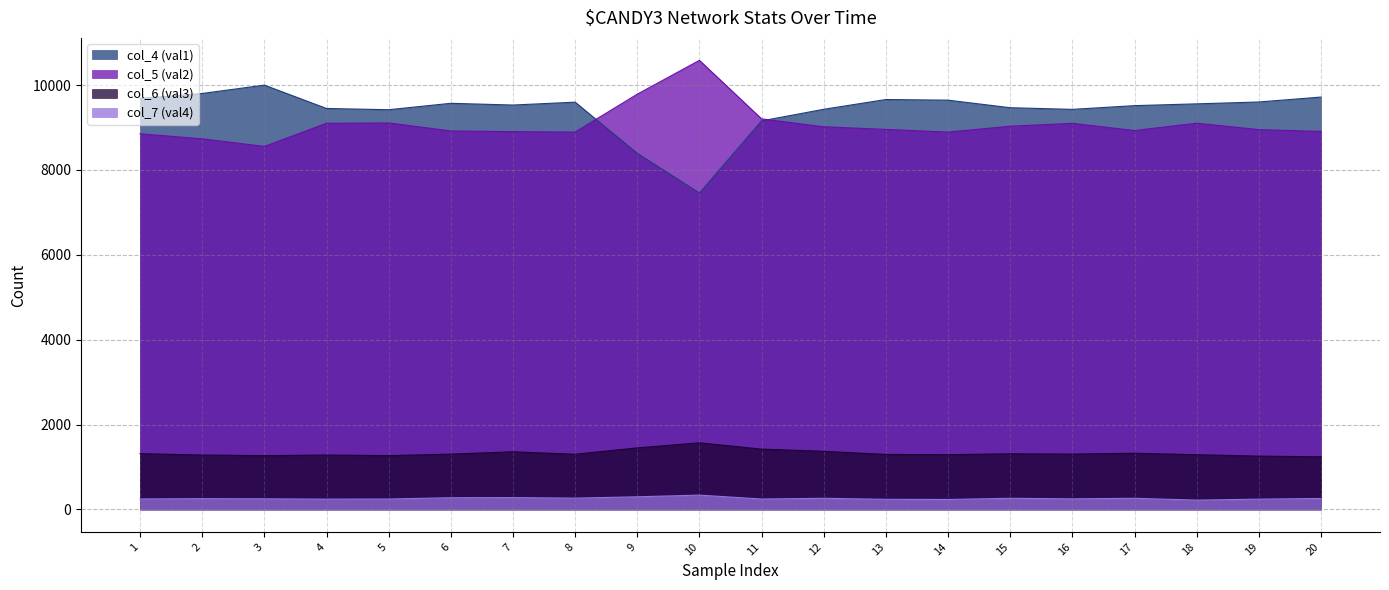

At which label does col_4 first exceed 9556?

1